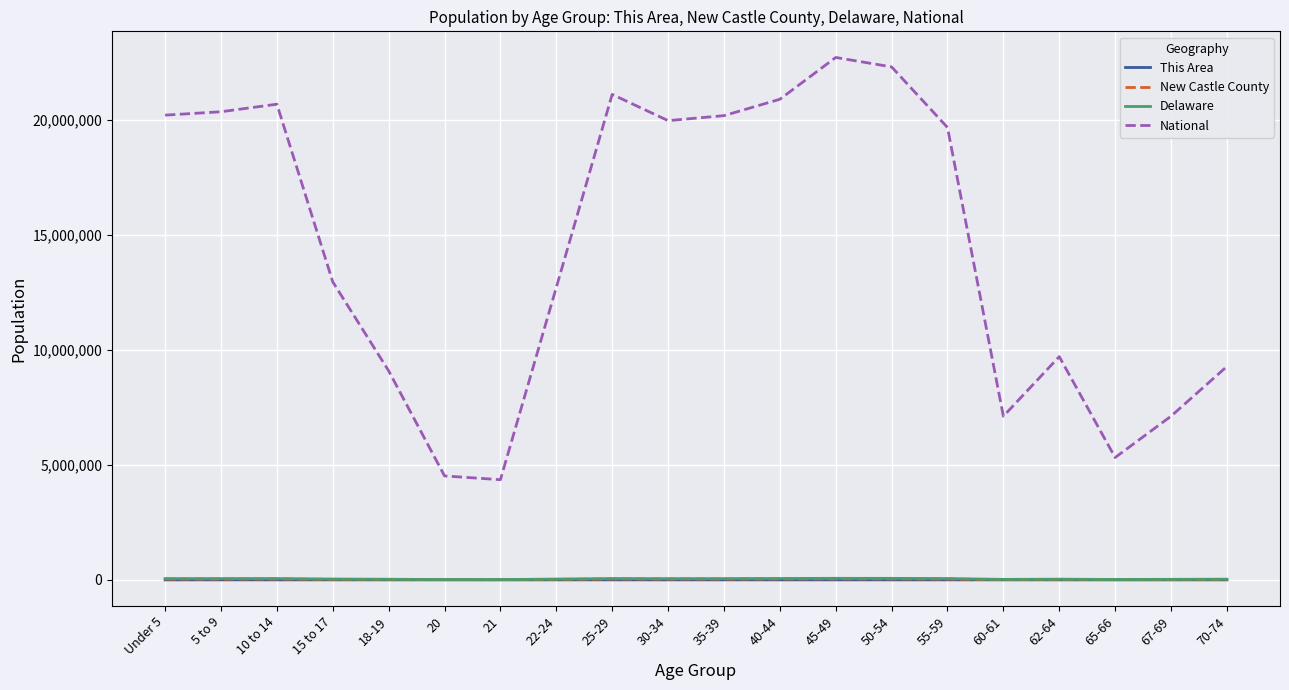

Count the number of data series in this chart.

4